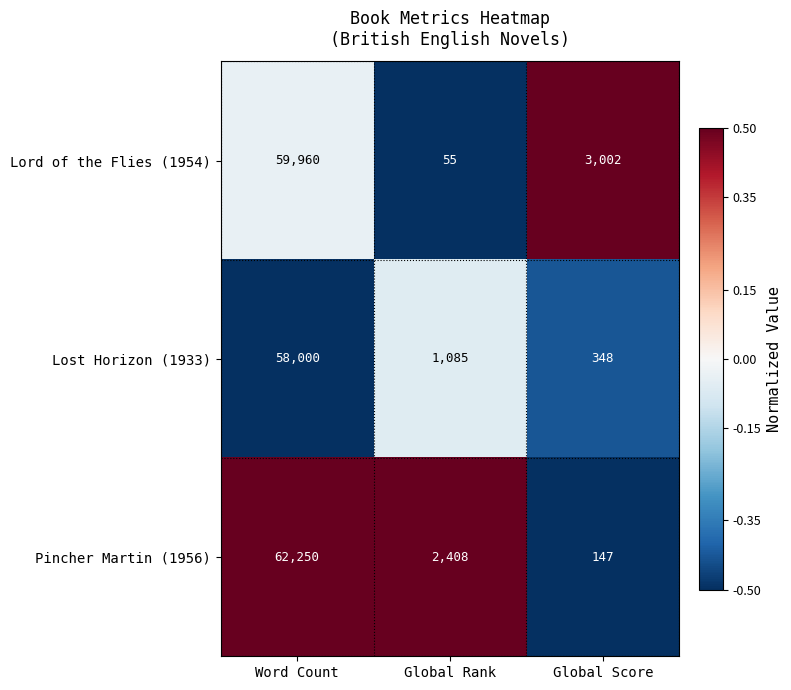

Count the number of data series in this chart.

3